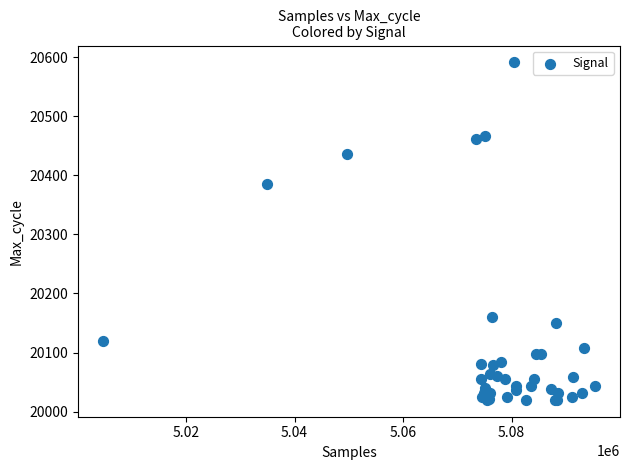

What Y value in the scatter plot is closest to 20305?

20385